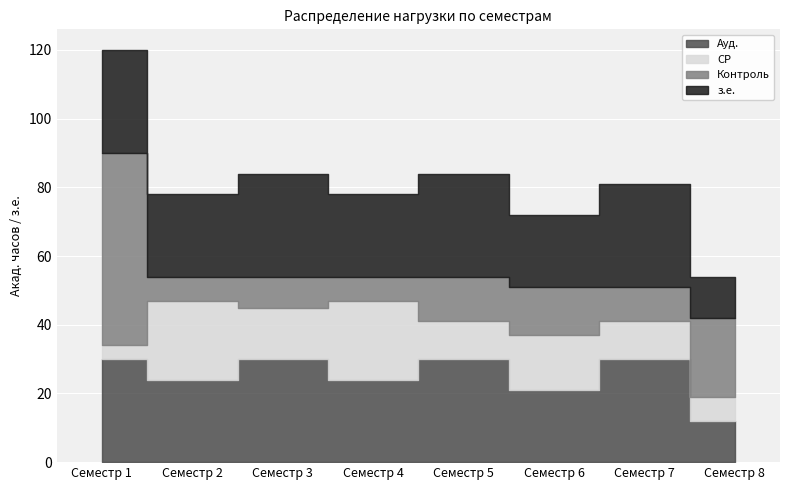

Where is the first local minimum for Ауд.?

Семестр 2